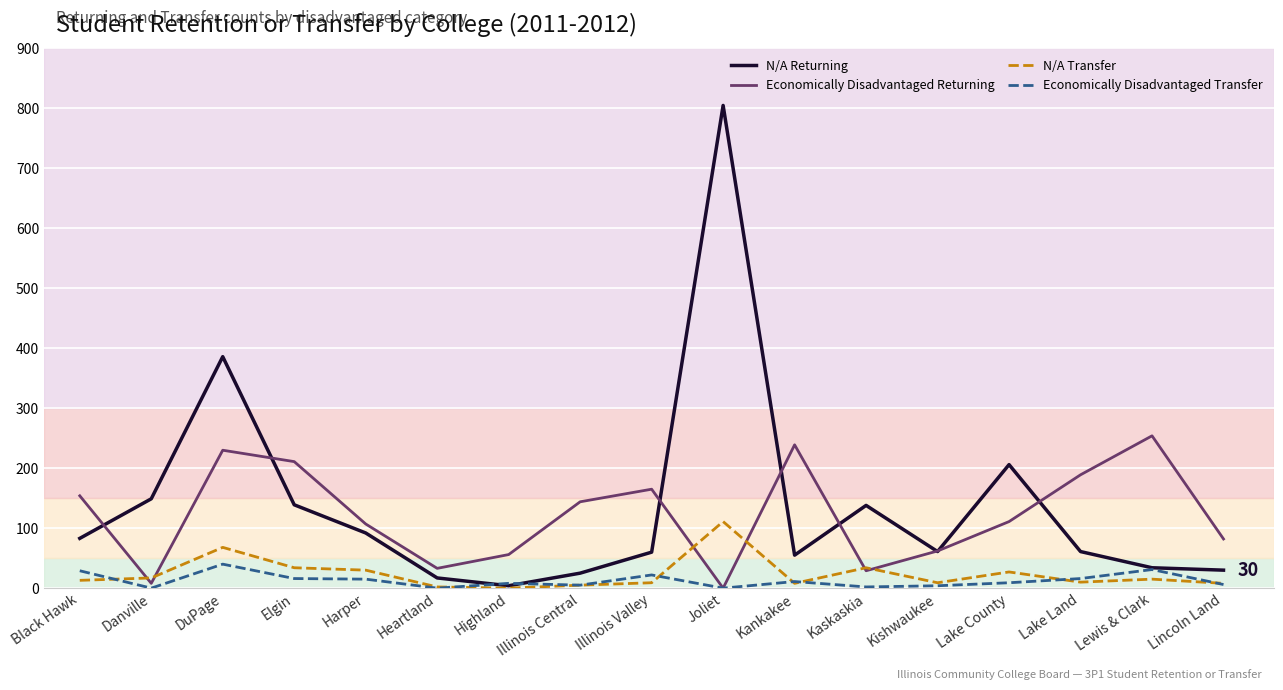

At which category does Economically Disadvantaged Transfer reach its first local peak?

DuPage